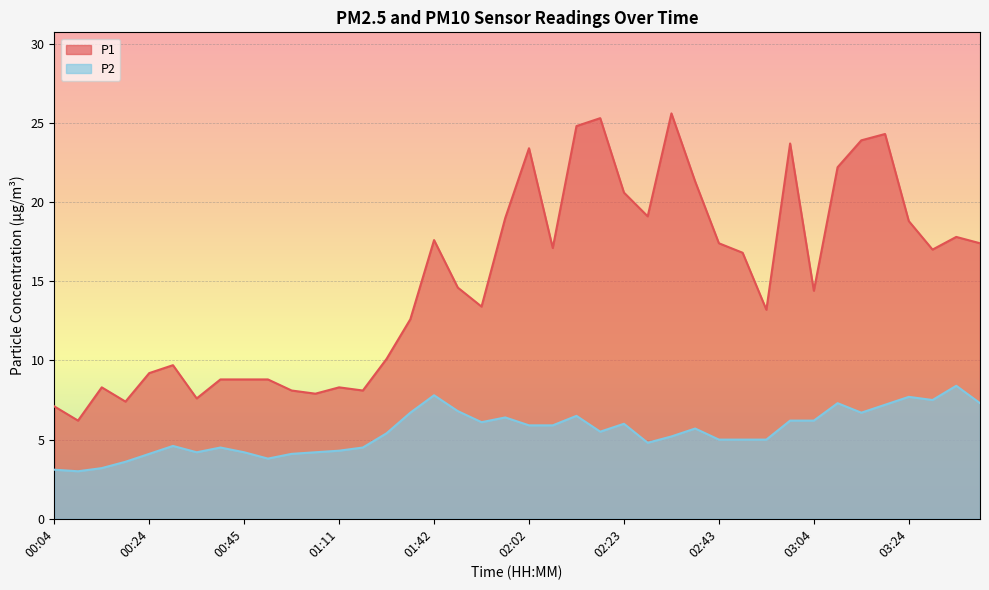

Reading left to right, list all the values displayed in this chart.

P1: 00:04=7.1	00:09=6.2	00:14=8.3	00:19=7.4	00:24=9.2	00:29=9.7	00:35=7.6	00:40=8.8	00:45=8.8	00:50=8.8	00:55=8.1	01:00=7.9	01:11=8.3	01:16=8.1	01:32=10.1	01:37=12.6	01:42=17.6	01:47=14.6	01:52=13.4	01:57=19.0	02:02=23.4	02:07=17.1	02:13=24.8	02:18=25.3	02:23=20.6	02:28=19.1	02:33=25.6	02:38=21.3	02:43=17.4	02:49=16.8	02:54=13.2	02:59=23.7	03:04=14.4	03:09=22.2	03:14=23.9	03:19=24.3	03:24=18.8	03:29=17.0	03:35=17.8	03:40=17.4
P2: 00:04=3.1	00:09=3.0	00:14=3.2	00:19=3.6	00:24=4.1	00:29=4.6	00:35=4.2	00:40=4.5	00:45=4.2	00:50=3.8	00:55=4.1	01:00=4.2	01:11=4.3	01:16=4.5	01:32=5.4	01:37=6.7	01:42=7.8	01:47=6.8	01:52=6.1	01:57=6.4	02:02=5.9	02:07=5.9	02:13=6.5	02:18=5.5	02:23=6.0	02:28=4.8	02:33=5.2	02:38=5.7	02:43=5.0	02:49=5.0	02:54=5.0	02:59=6.2	03:04=6.2	03:09=7.3	03:14=6.7	03:19=7.2	03:24=7.7	03:29=7.5	03:35=8.4	03:40=7.3